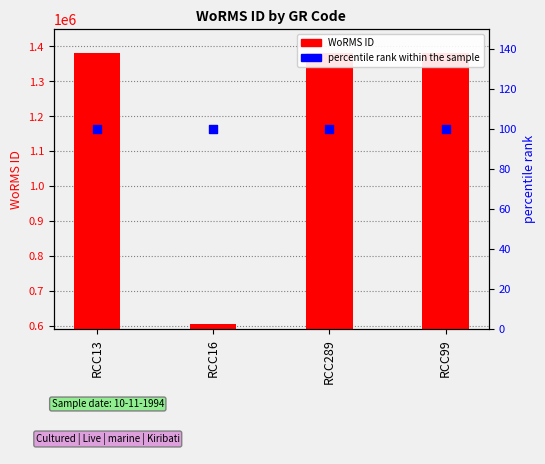

What are all the series names shown in the legend?

WoRMS ID, percentile rank within the sample